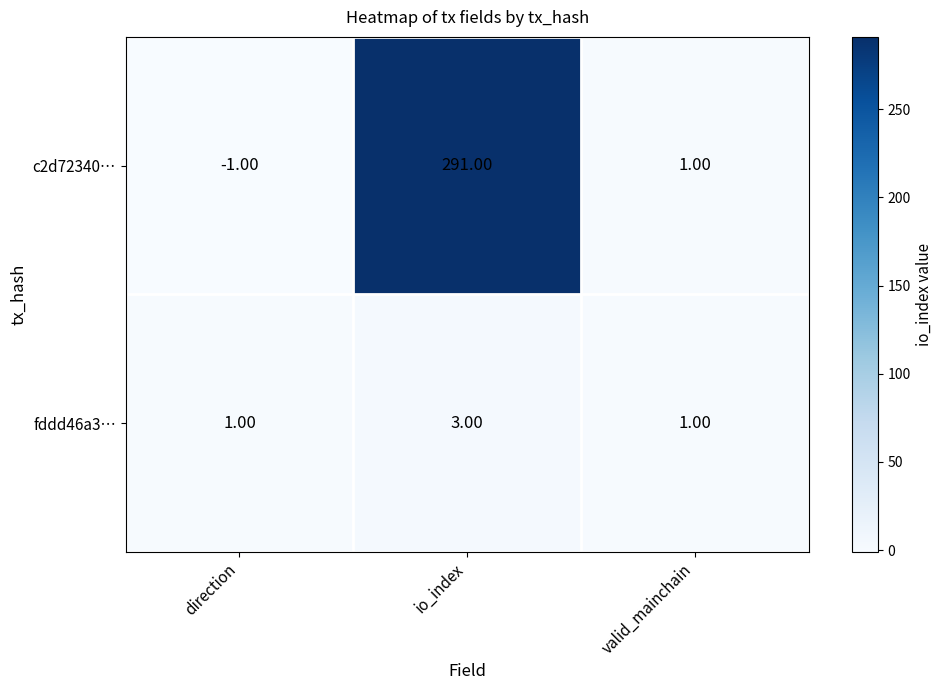

Rank the series by their average value, from lowest to highest.

fddd46a3…, c2d72340…